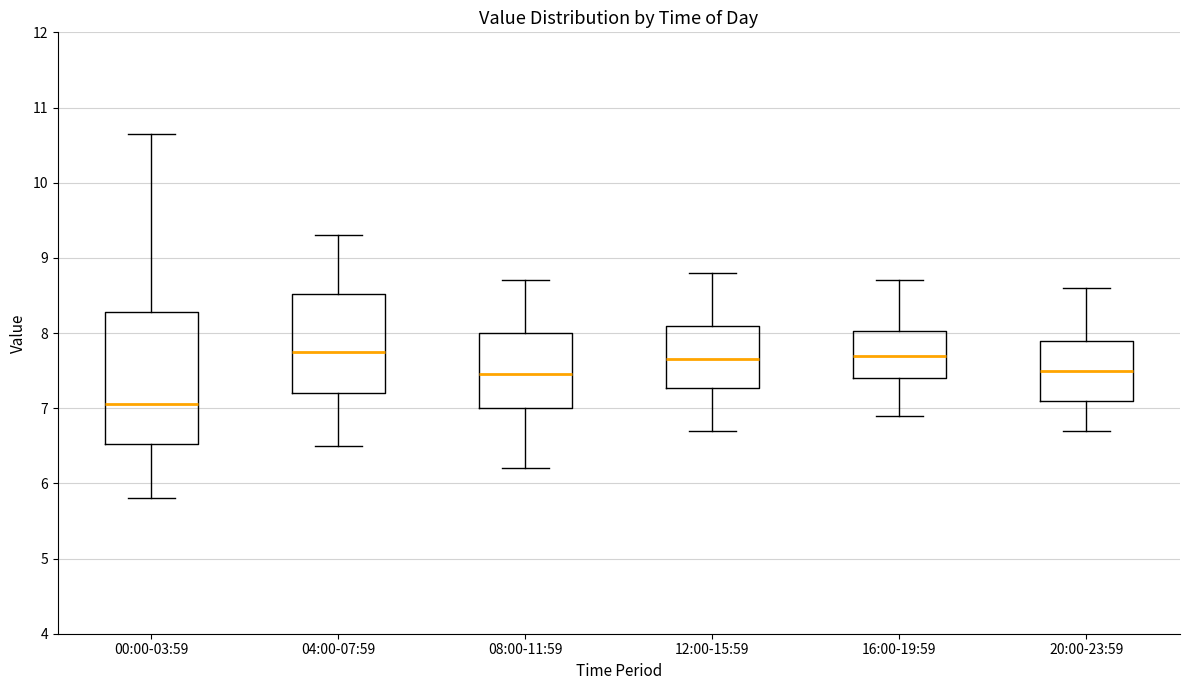

Reading left to right, transcribe this box plot: for each box, give where its median line is, the range the box spans, and where its two whiskers end, as read against the y-axis. The values are not printed on the chart, so give them approximately, as read against the axis.

00:00-03:59: median 7.1, box 6.5 to 8.3, whiskers 5.8 to 10.7
04:00-07:59: median 7.8, box 7.2 to 8.5, whiskers 6.5 to 9.3
08:00-11:59: median 7.5, box 7.0 to 8.0, whiskers 6.2 to 8.7
12:00-15:59: median 7.7, box 7.3 to 8.1, whiskers 6.7 to 8.8
16:00-19:59: median 7.7, box 7.4 to 8.0, whiskers 6.9 to 8.7
20:00-23:59: median 7.5, box 7.1 to 7.9, whiskers 6.7 to 8.6